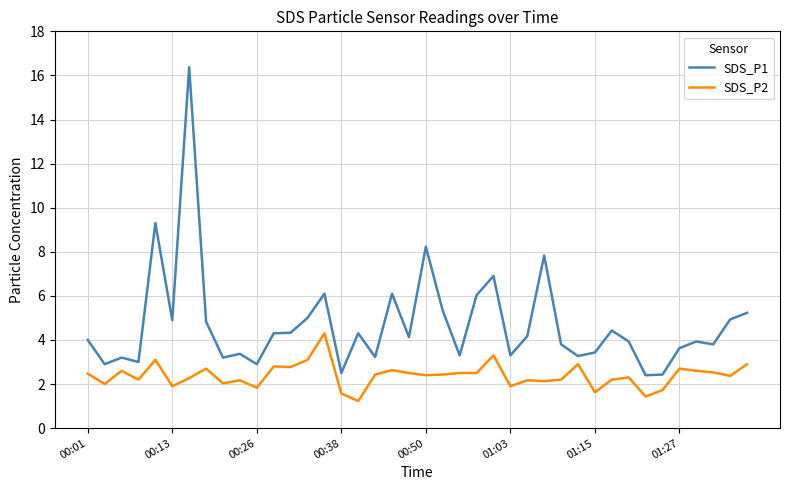

What is the minimum value for SDS_P2?

1.2